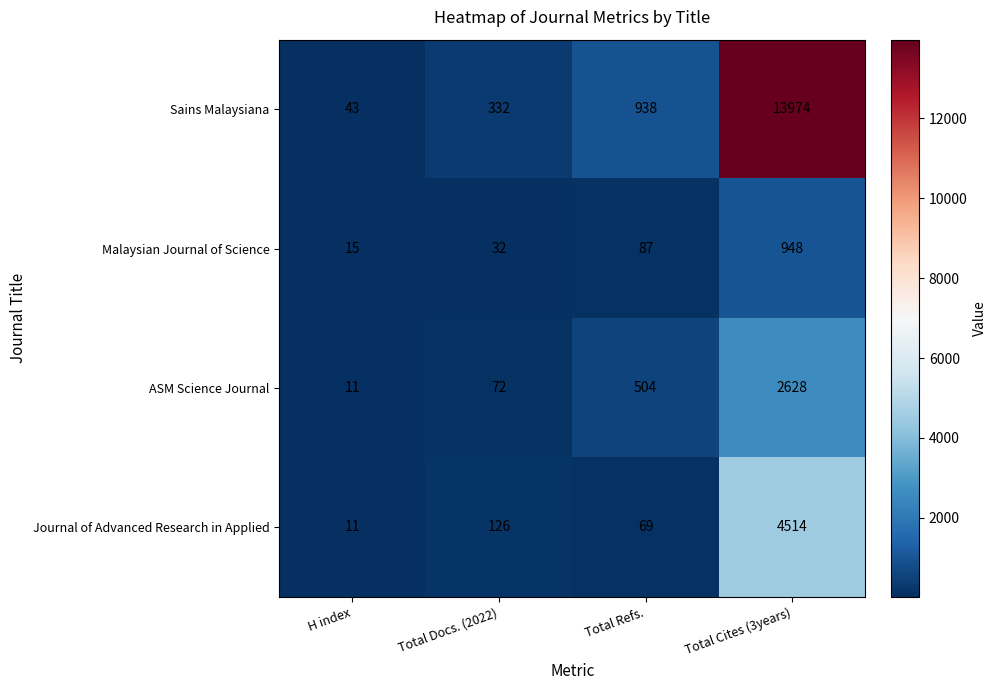

What is the difference between the maximum and minimum values in the Sains Malaysiana series?

13931